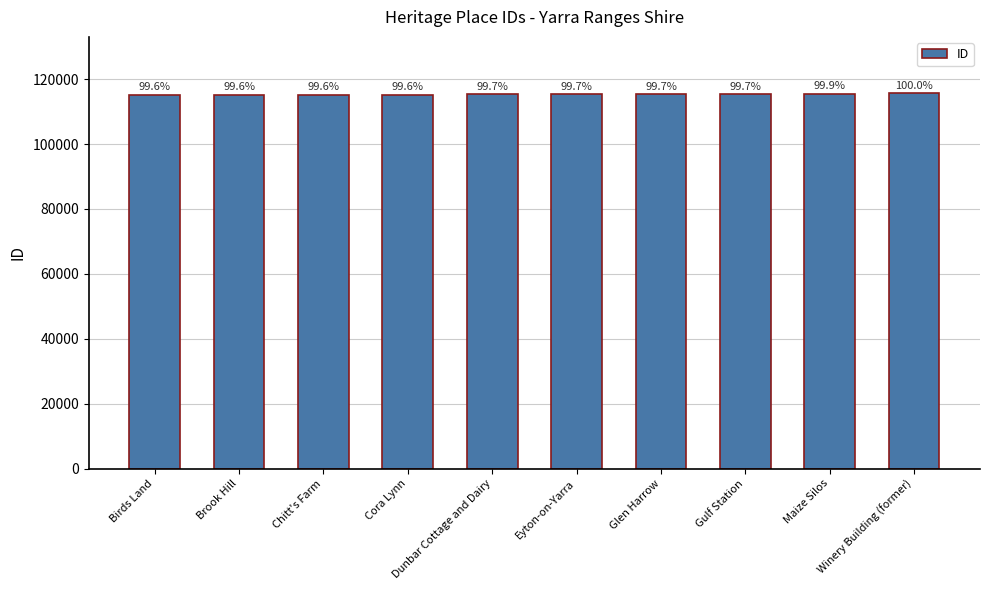

Where is the data nearest to the value 115400?

Gulf Station